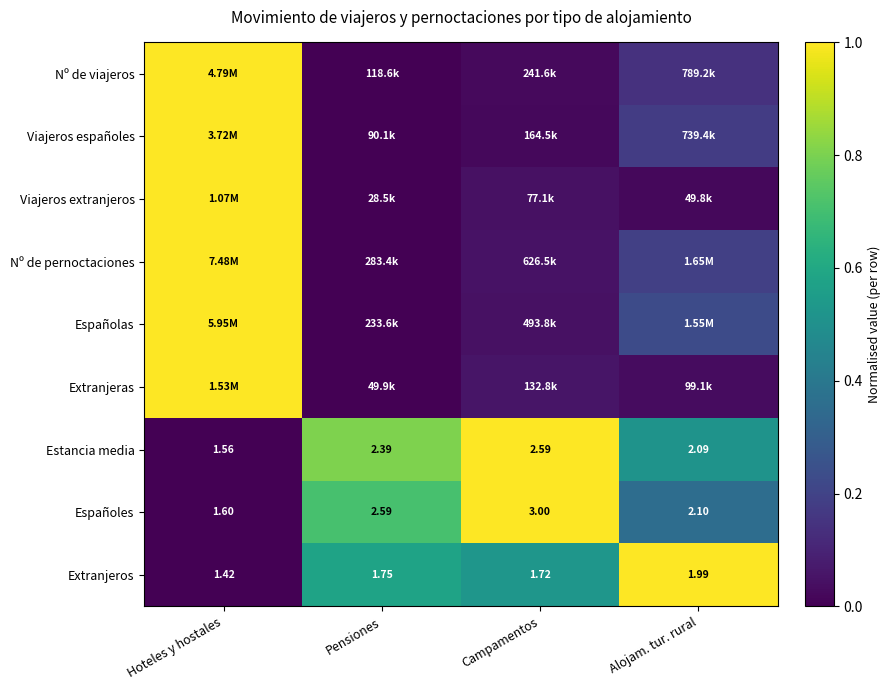

Rank the categories by Extranjeros value from highest to lowest.

Alojam. tur. rural, Pensiones, Campamentos, Hoteles y hostales